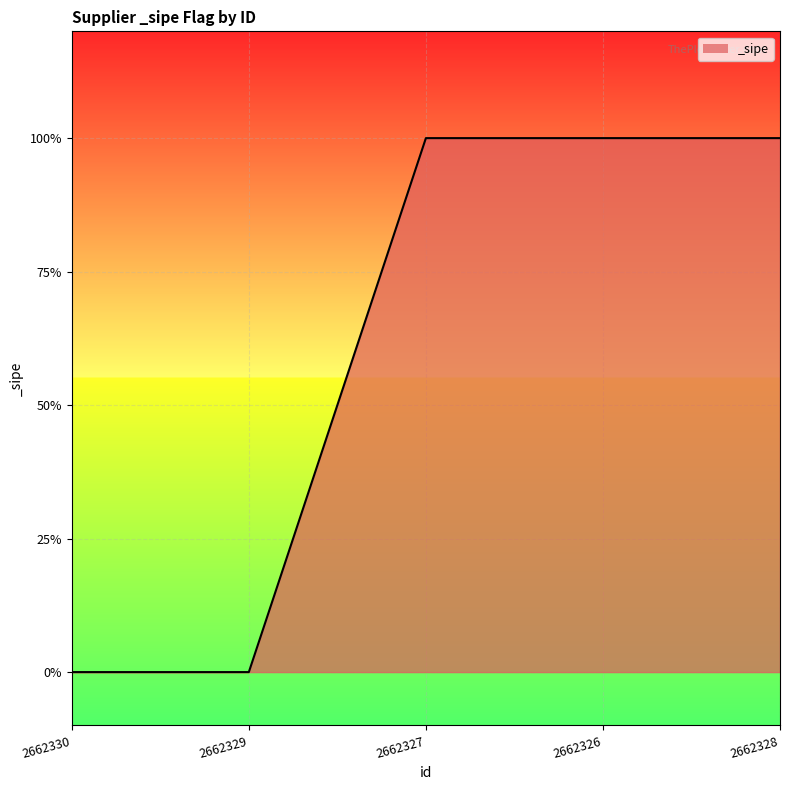

Is this an area chart (filled region under the line)?

Yes